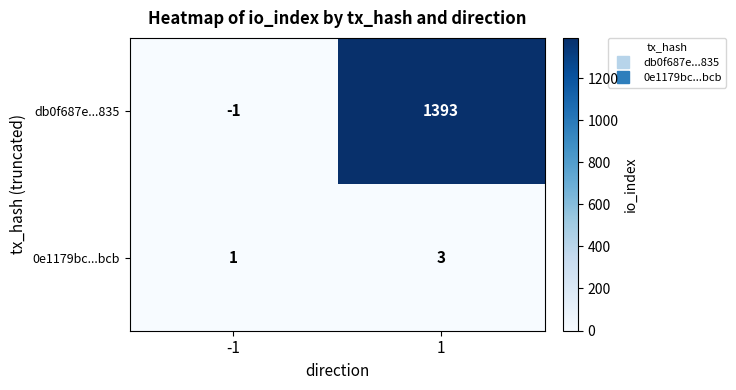

Rank the series by their average value, from highest to lowest.

db0f687e...835, 0e1179bc...bcb